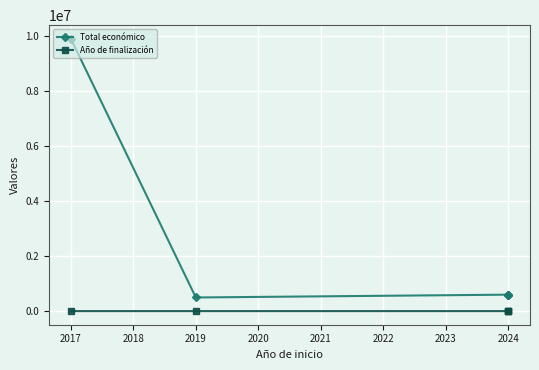

Which series has the widest spread of values?

Total económico